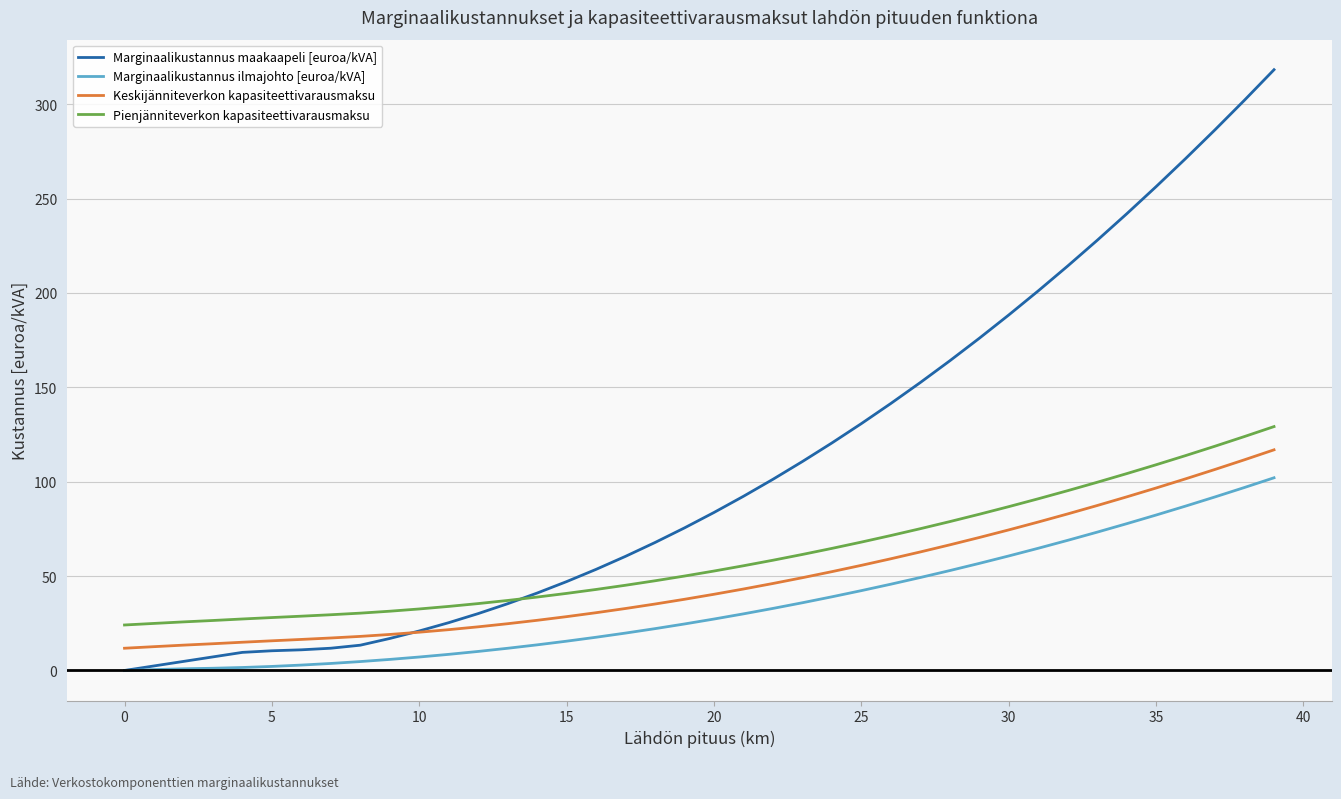

What is the maximum value for Keskijänniteverkon kapasiteettivarausmaksu?

116.9